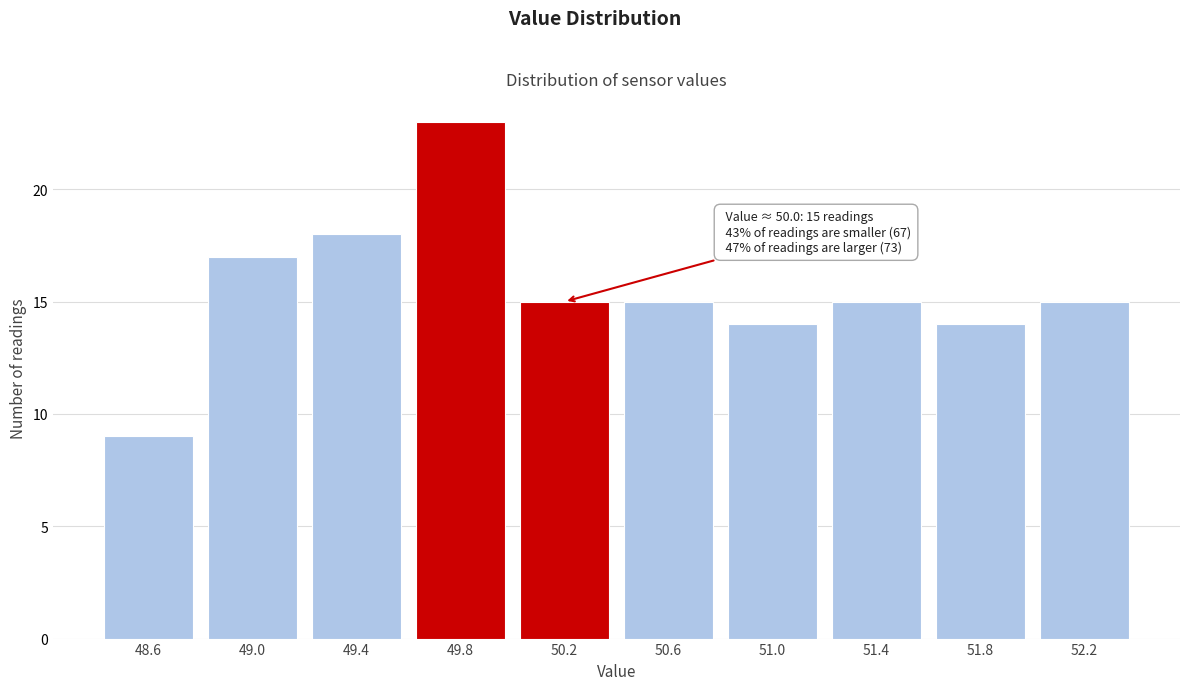

Reading left to right, transcribe all the data shown in this chart.

48.6=9	49.0=17	49.4=18	49.8=23	50.2=15	50.6=15	51.0=14	51.4=15	51.8=14	52.2=15